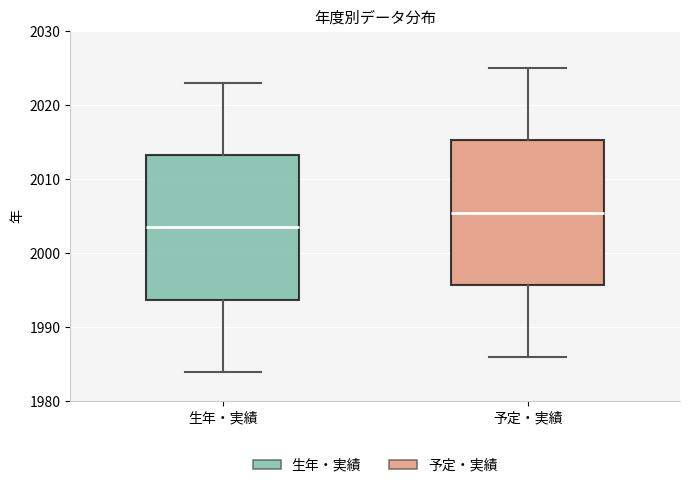

Reading left to right, read every box against the y-axis: the position of its median line, the range the box covers, and the ends of its whiskers. The values are not printed on the chart, so give them approximately, as read against the axis.

生年・実績: median 2004, box 1994 to 2013, whiskers 1984 to 2023
予定・実績: median 2006, box 1996 to 2015, whiskers 1986 to 2025